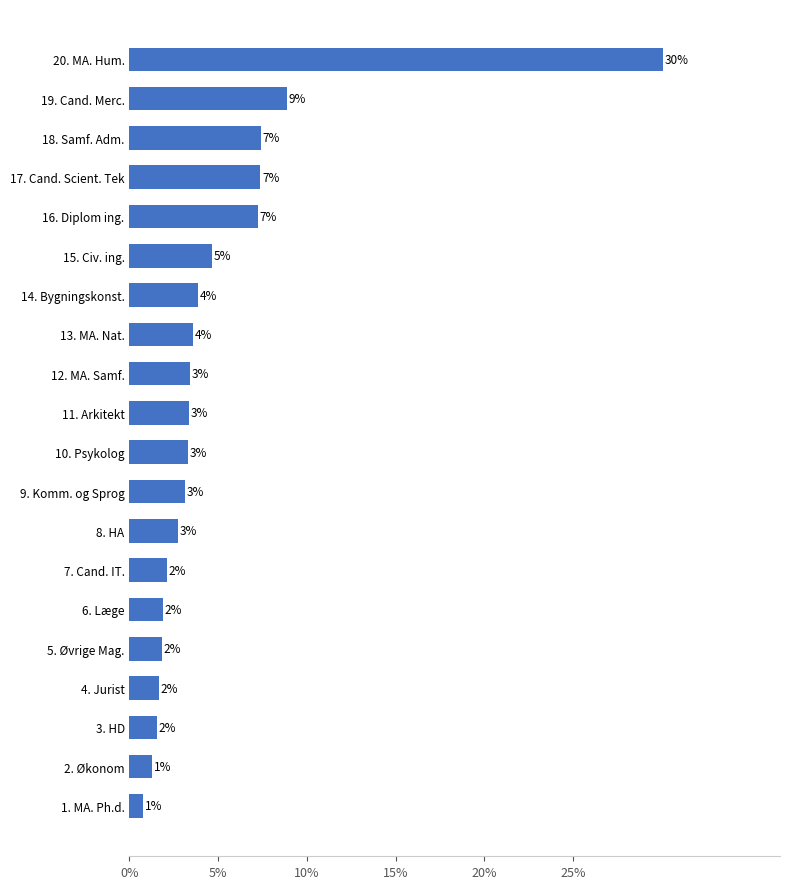

What is the difference between the maximum and minimum values?

0.3